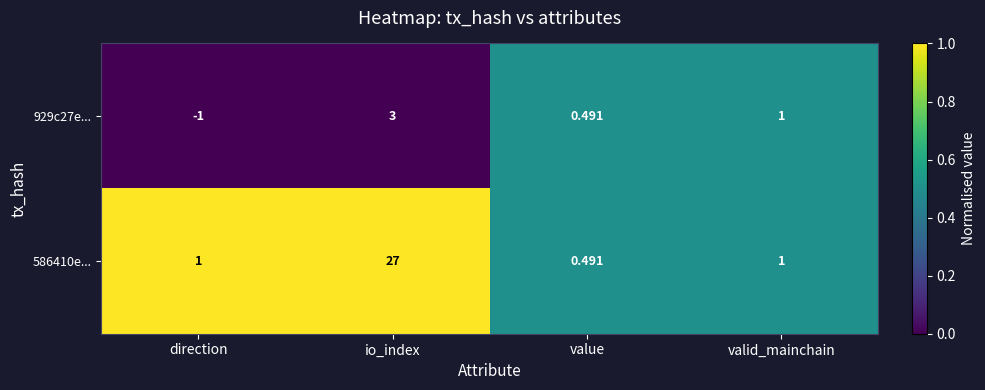

Rank the series at io_index from lowest to highest value.

929c27e..., 586410e...